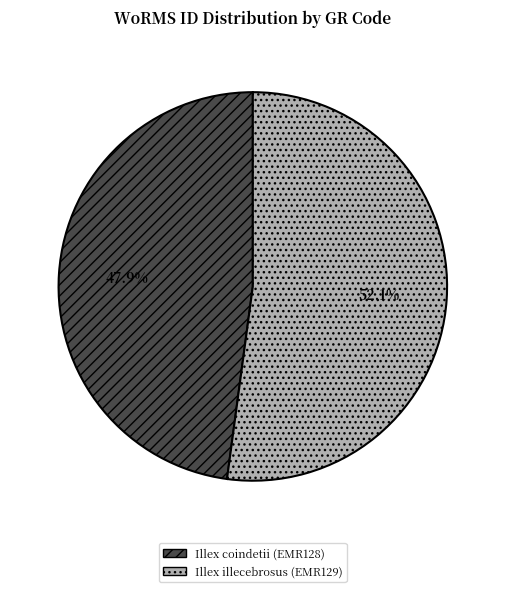

What portion of the pie excludes Illex coindetii (EMR128)?

52.1%